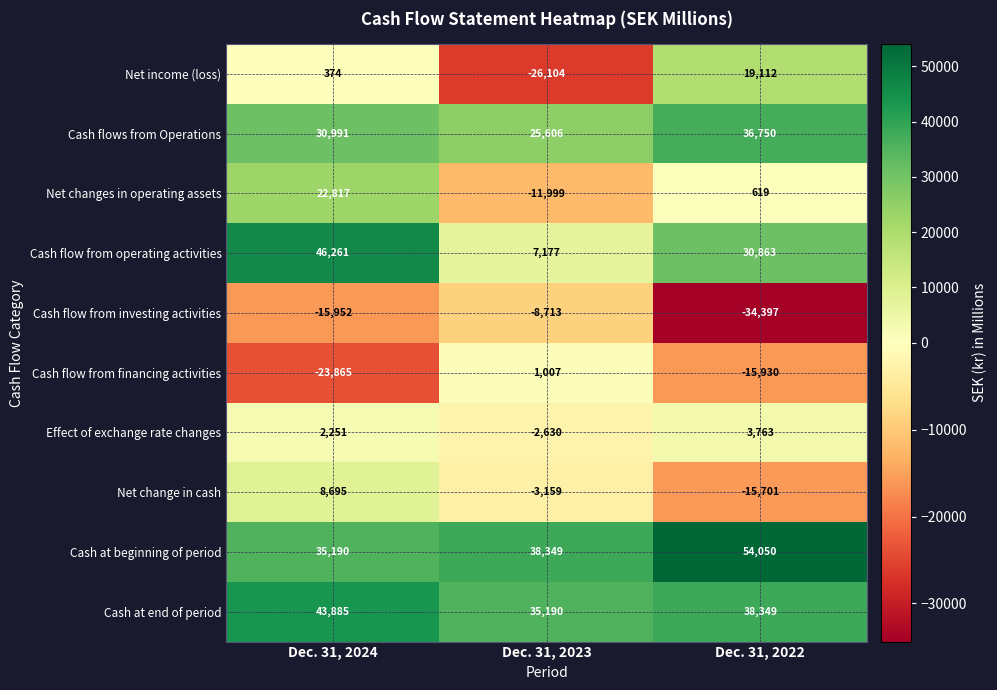

Reading left to right, list all the values displayed in this chart.

Net income (loss): 374	-26104	19112
Cash flows from Operations: 30991	25606	36750
Net changes in operating assets: 22817	-11999	619
Cash flow from operating activities: 46261	7177	30863
Cash flow from investing activities: -15952	-8713	-34397
Cash flow from financing activities: -23865	1007	-15930
Effect of exchange rate changes: 2251	-2630	3763
Net change in cash: 8695	-3159	-15701
Cash at beginning of period: 35190	38349	54050
Cash at end of period: 43885	35190	38349